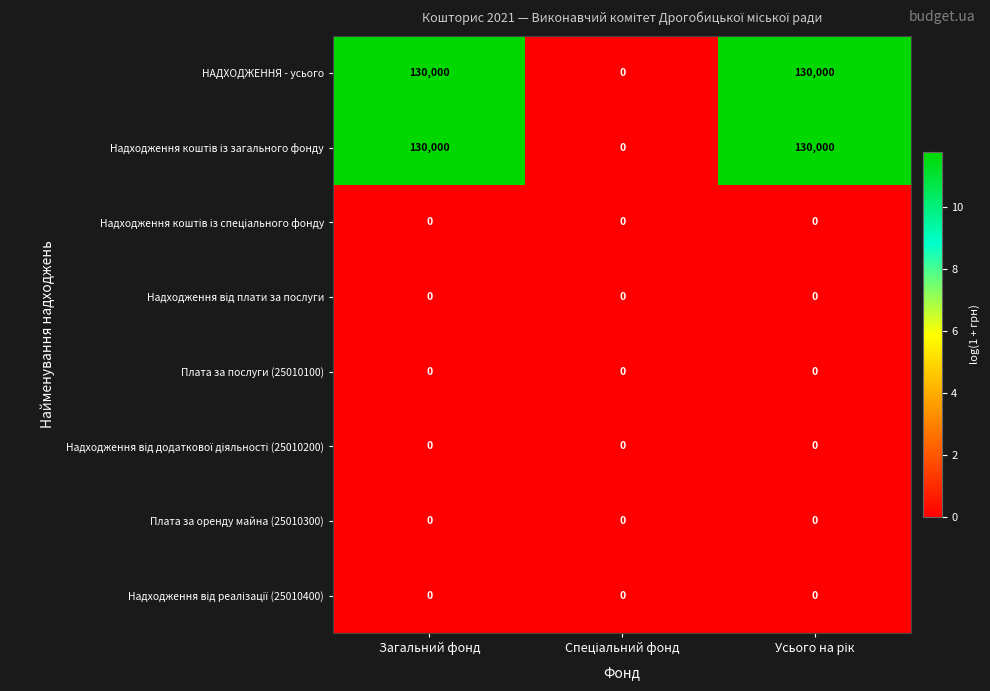

What is the sum of all НАДХОДЖЕННЯ - усього values?

260000